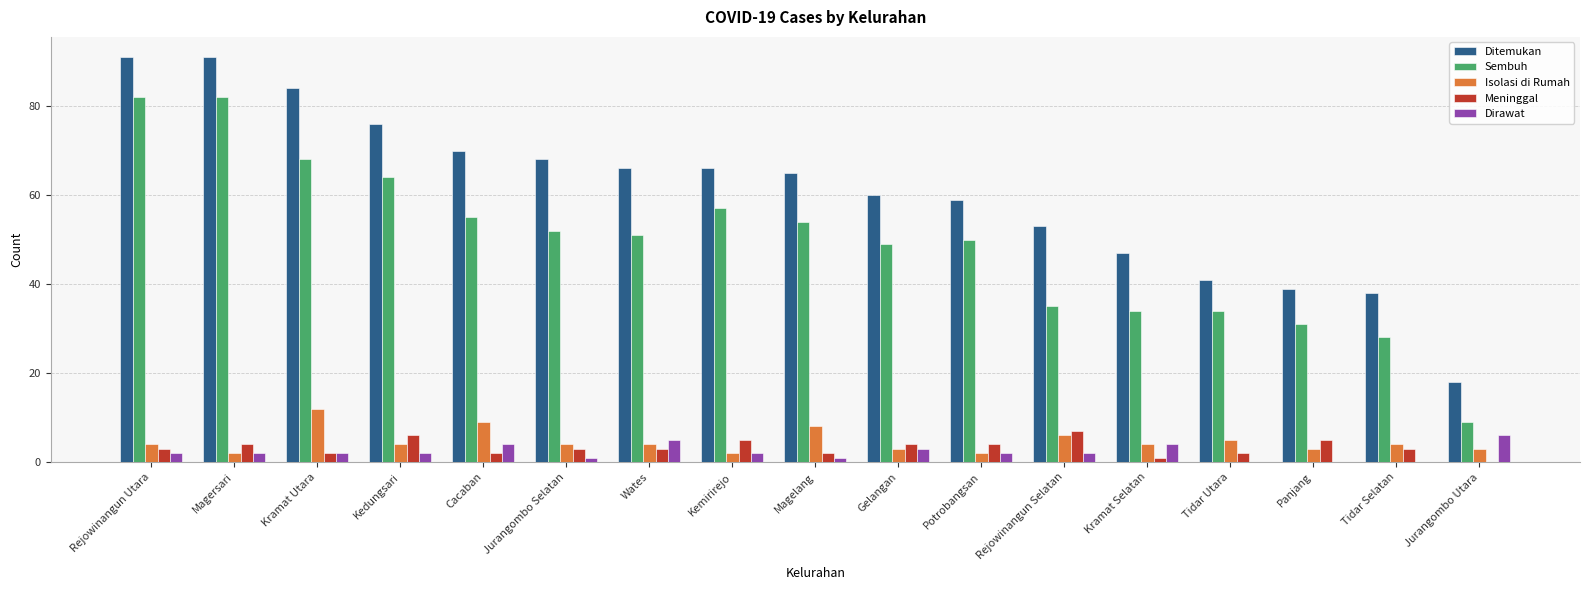

What is the total value across all series at Tidar Utara?

82